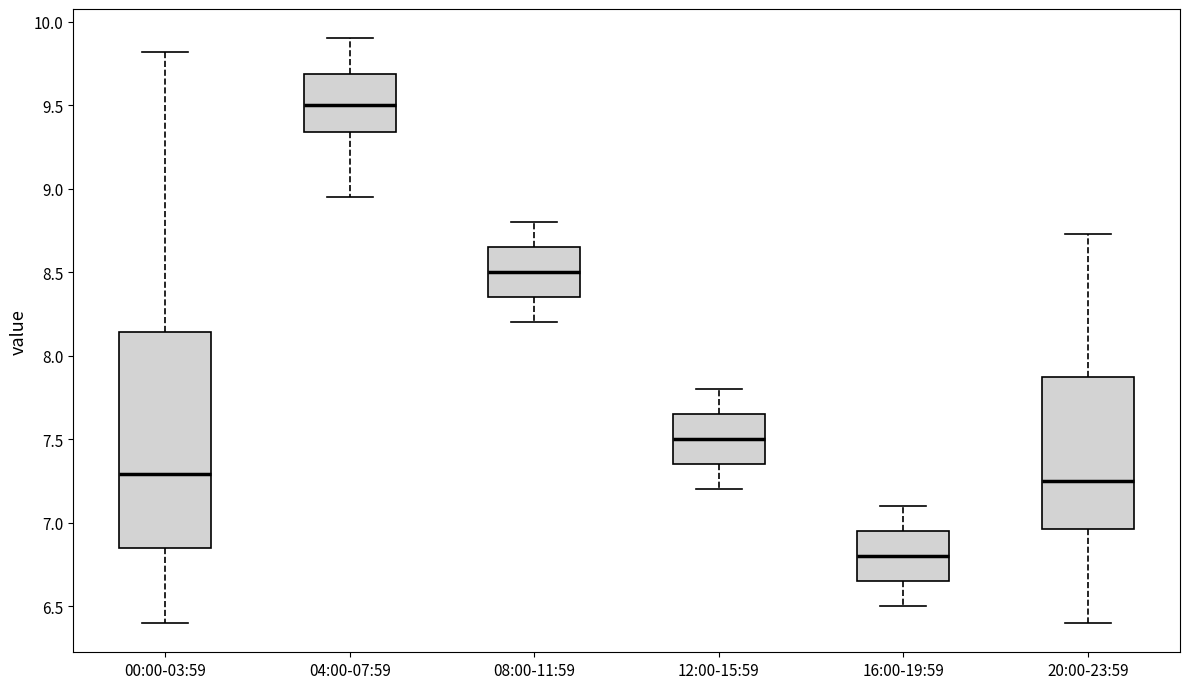

Comparing the boxes themselves (not the whiskers), which one is the tallest?

00:00-03:59